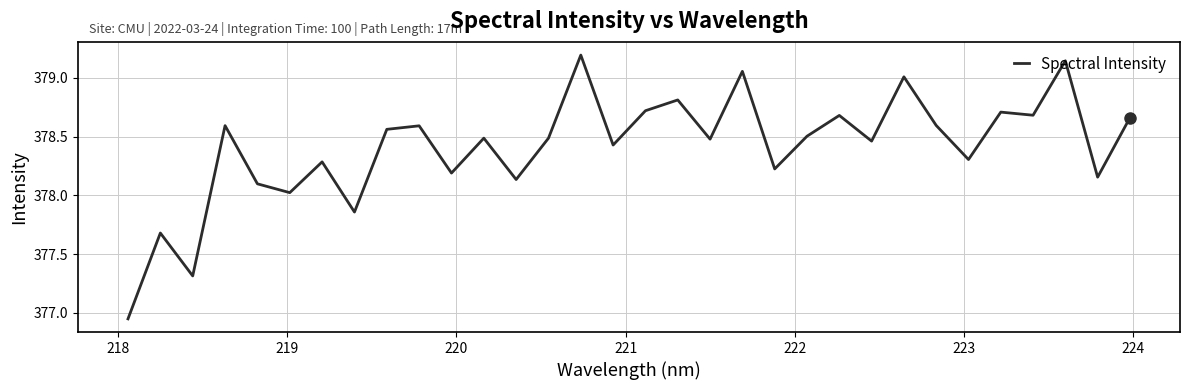

What is the difference between the maximum and minimum values?

2.2